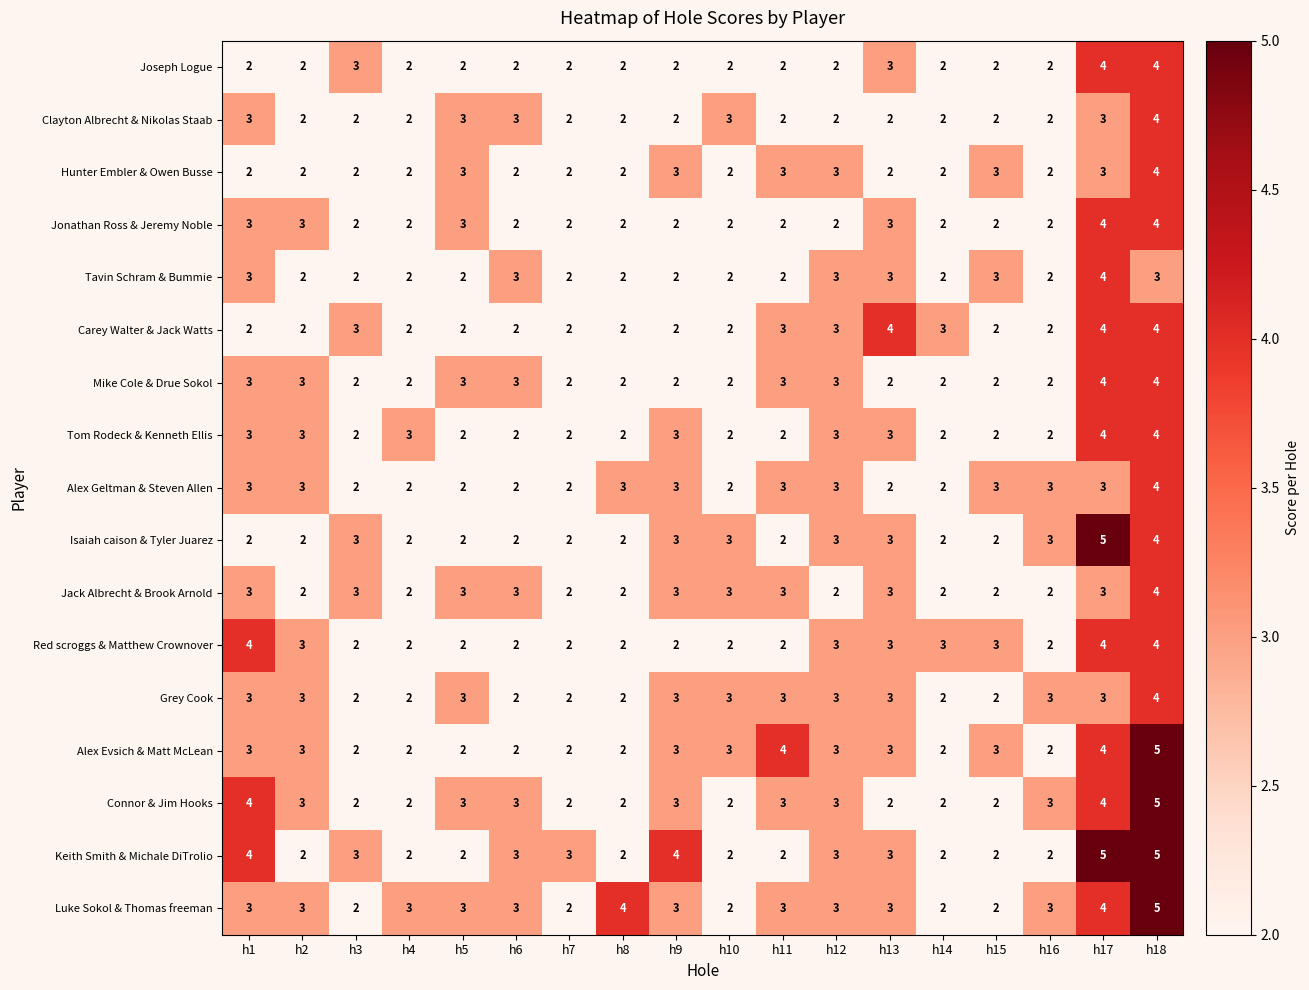

What is the sum of the Tom Rodeck & Kenneth Ellis values at h1 and h13?

6